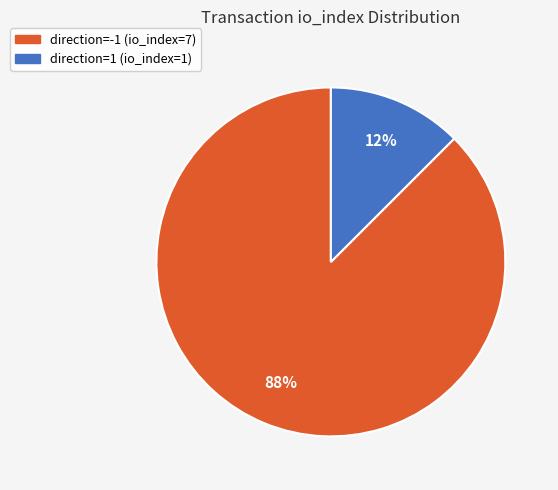

The direction=-1 (io_index=7) slice represents 77% of the pie. True or false?

False